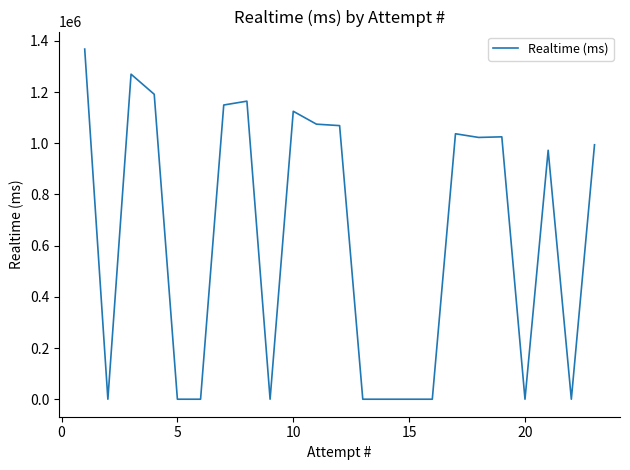

What is the greatest value displayed?

1368329